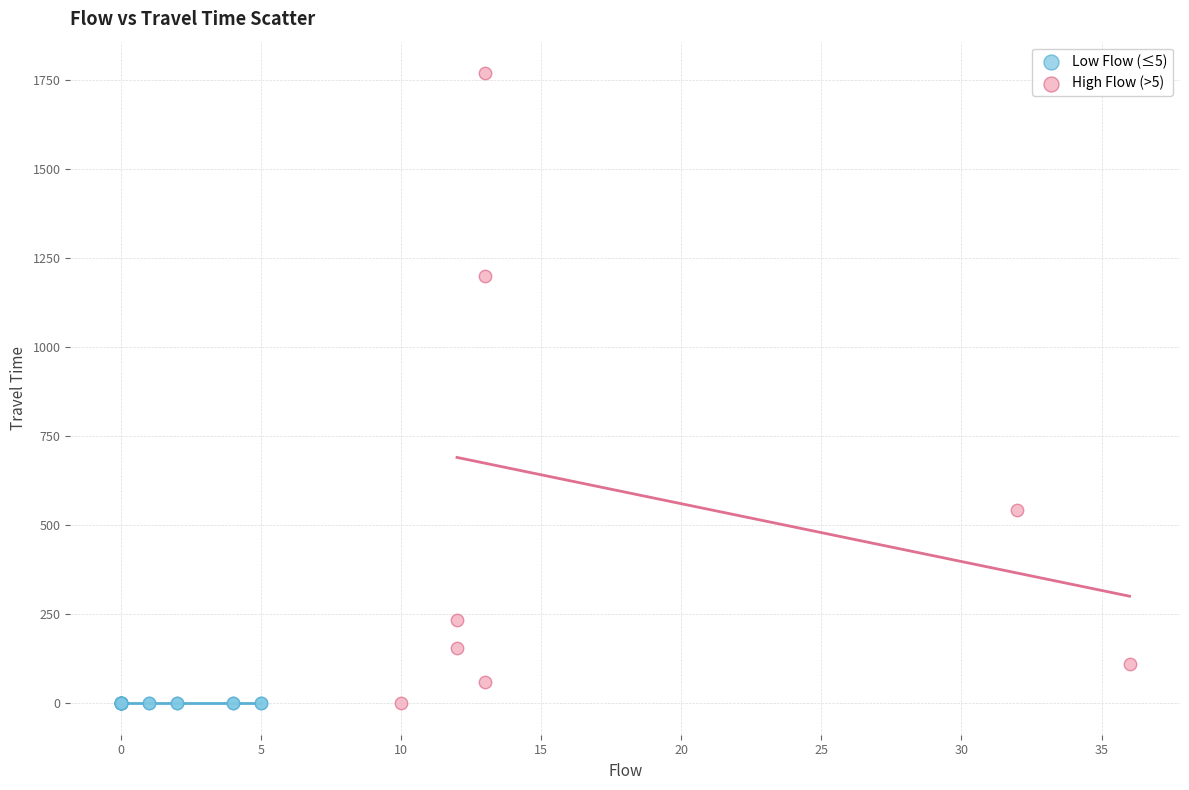

What are all the series names shown in the legend?

Low Flow (≤5), High Flow (>5)